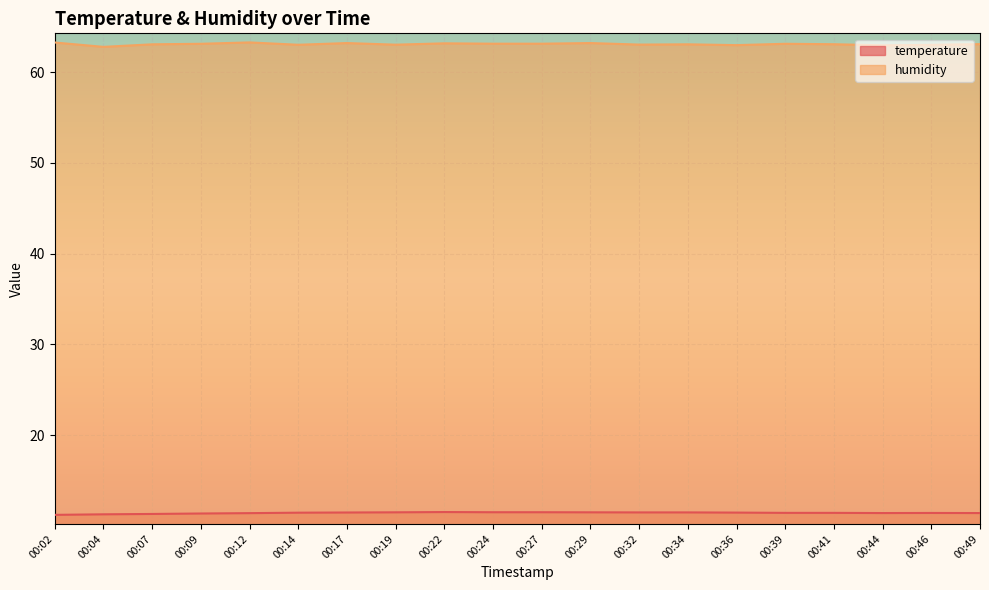

What is the minimum value shown in the chart?

11.2